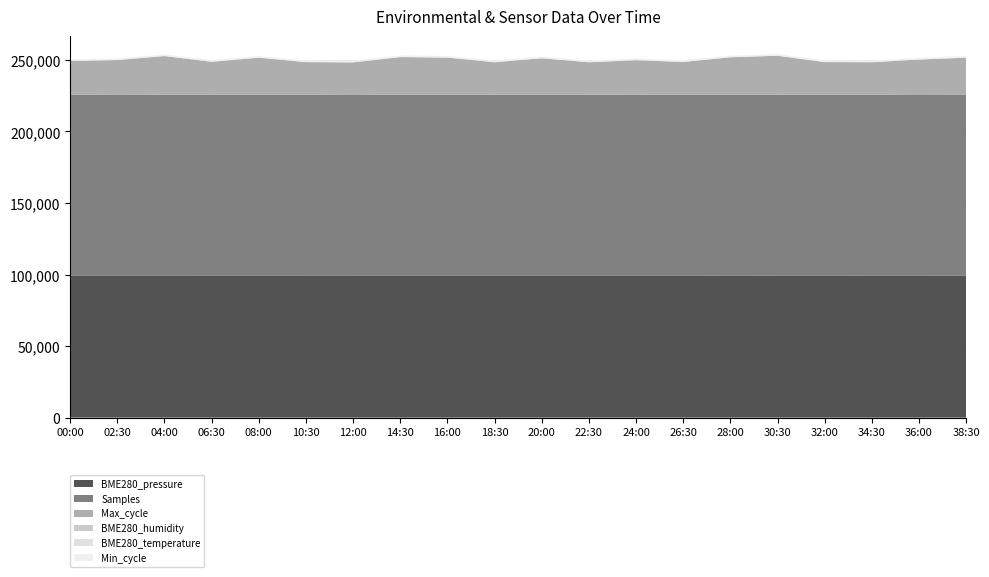

What is the maximum value for BME280_pressure?

99309.8